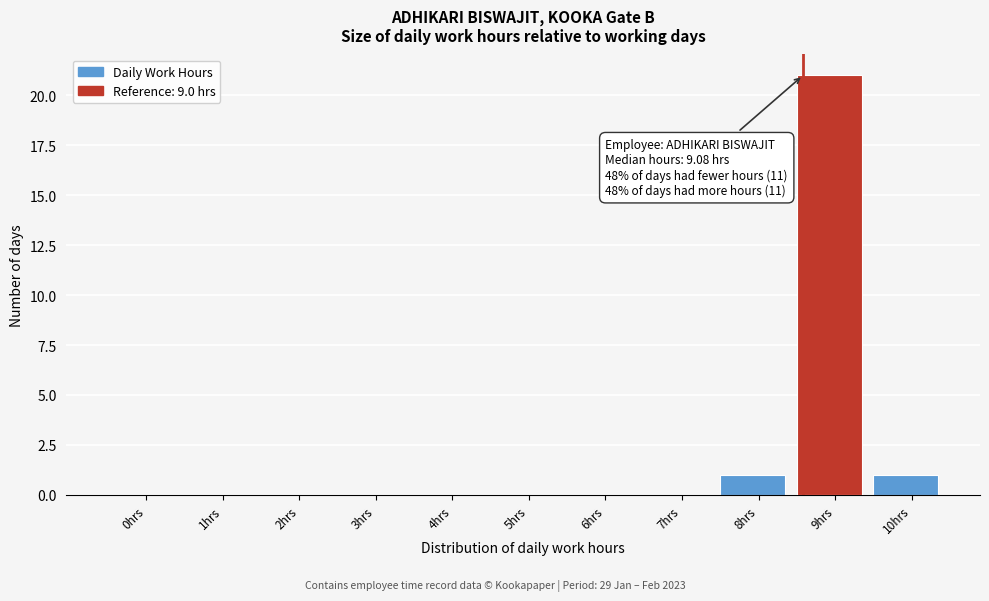

Reading left to right, what are all the values shown in this chart?

0hrs=0	1hrs=0	2hrs=0	3hrs=0	4hrs=0	5hrs=0	6hrs=0	7hrs=0	8hrs=1	9hrs=21	10hrs=1